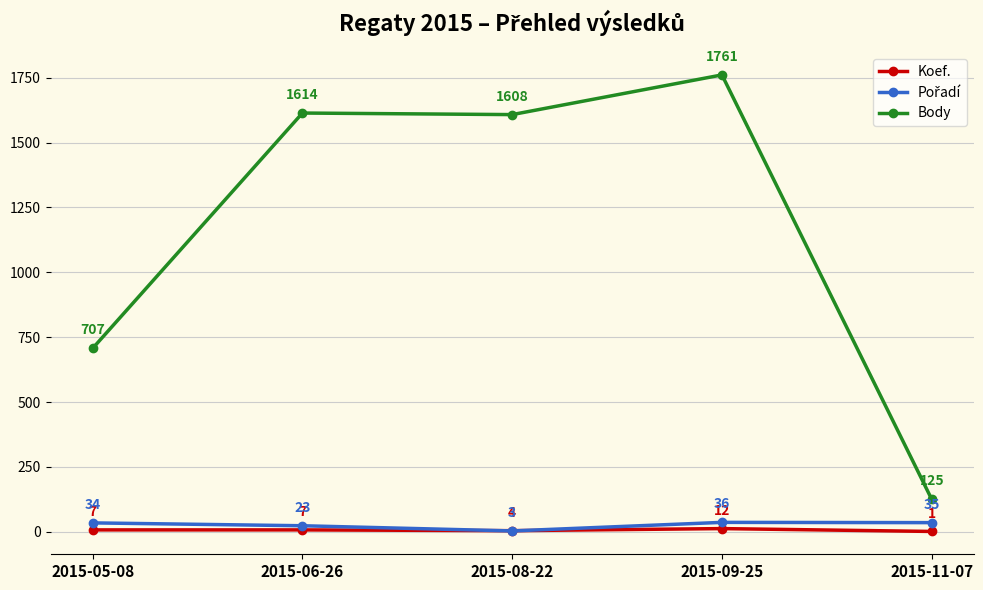

Which series changed the most between 2015-05-08 and 2015-11-07?

Body